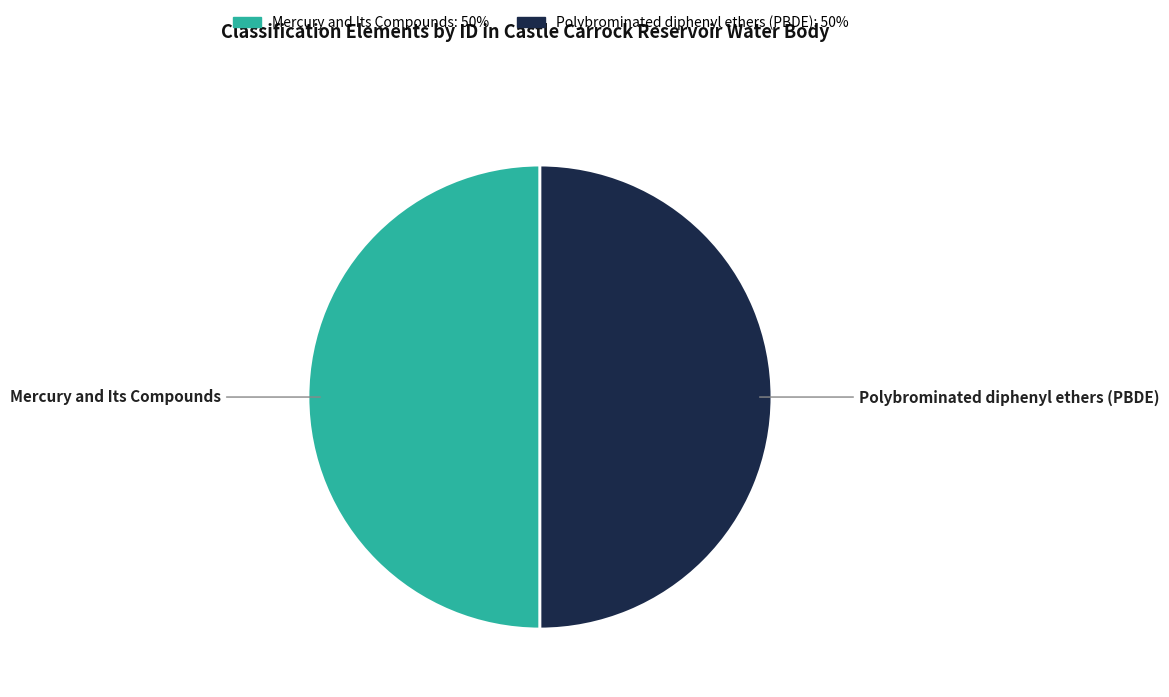

Do Polybrominated diphenyl ethers (PBDE) and Mercury and Its Compounds together represent more than half of the pie?

Yes